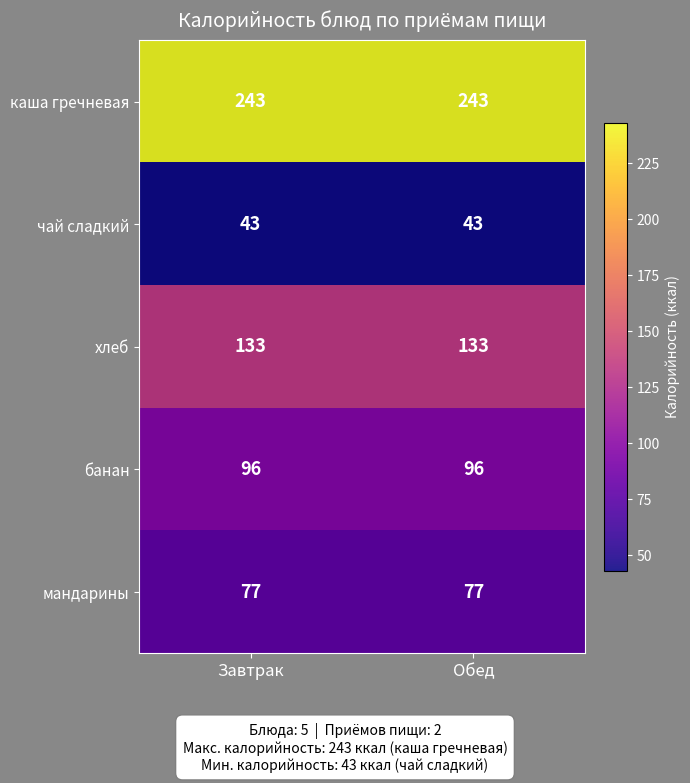

What is the sum of all хлеб values?

266